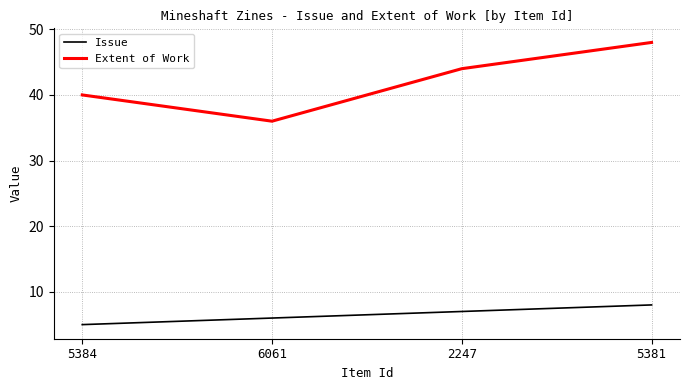

True or false: Extent of Work has a value of 44 at 2247.

True